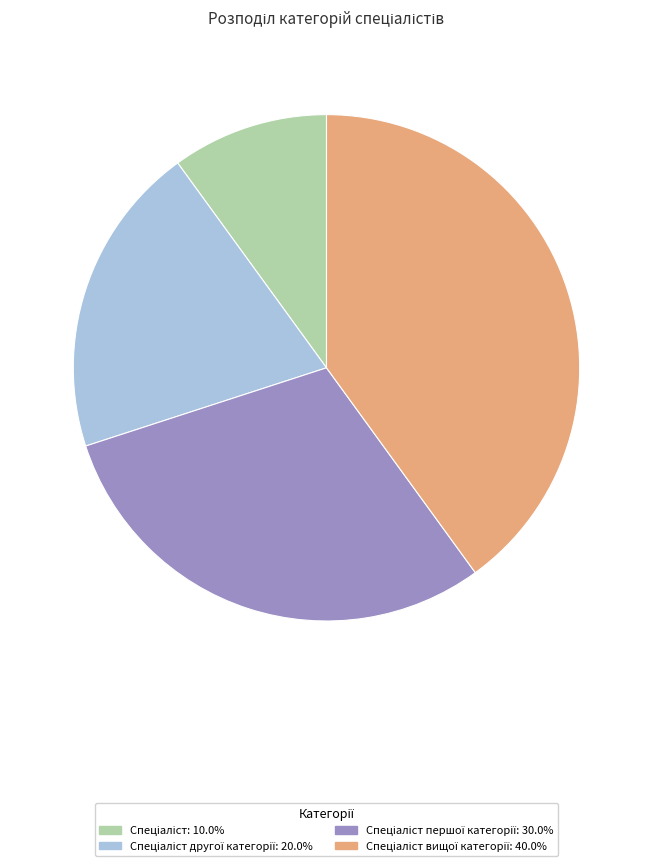

Is there a majority slice in this chart?

No